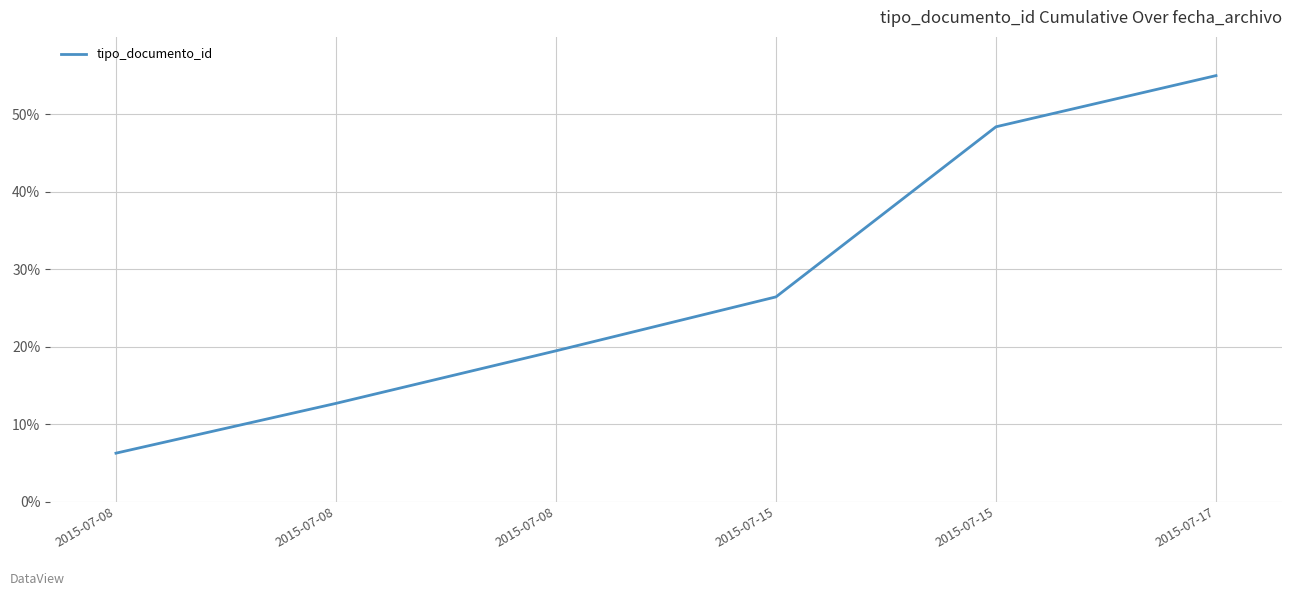

Does the chart display data point markers on the line(s)?

No